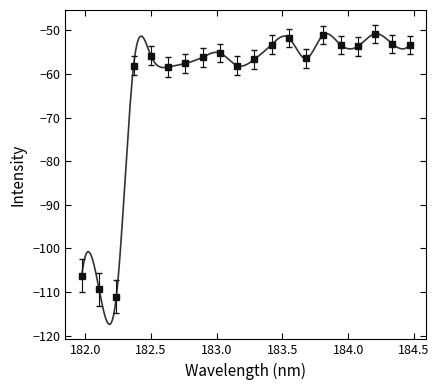

Does the chart have visible grid lines?

No